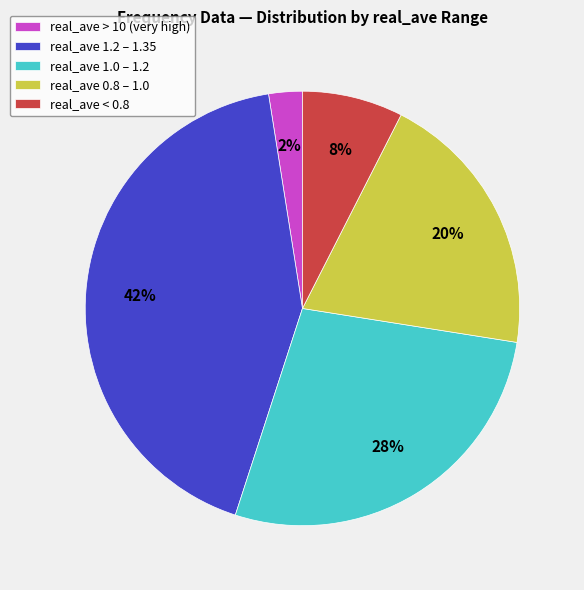

Which has a higher value, real_ave 1.0 – 1.2 or real_ave 1.2 – 1.35?

real_ave 1.2 – 1.35